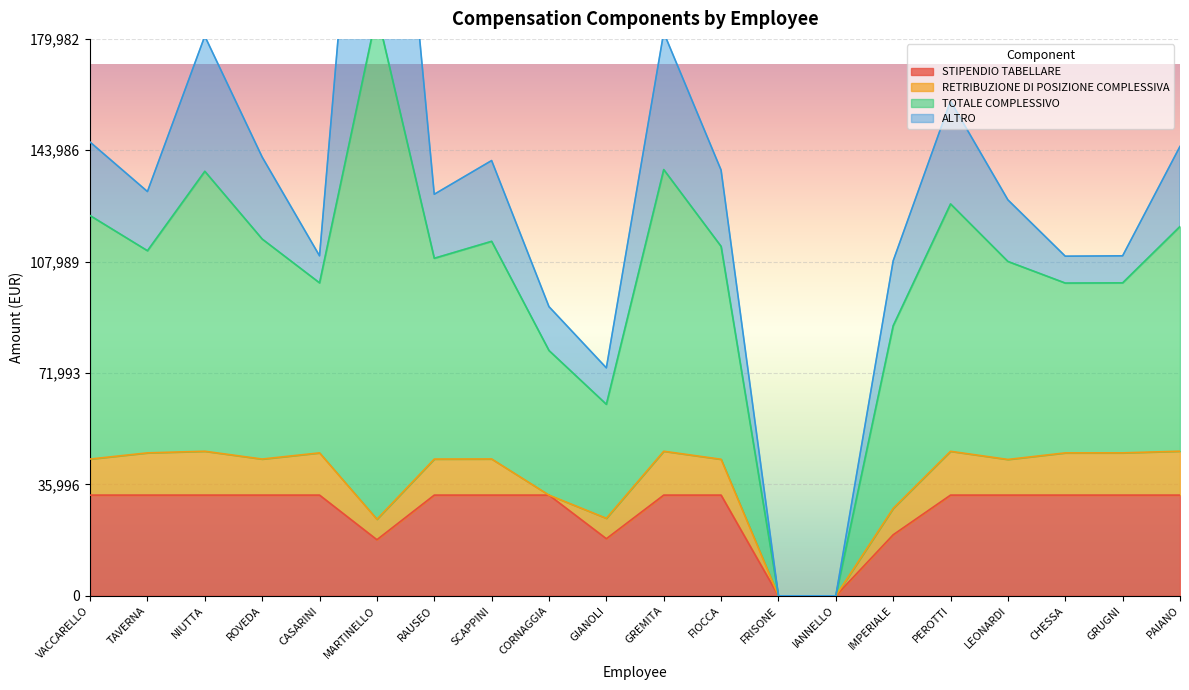

True or false: STIPENDIO TABELLARE and TOTALE COMPLESSIVO cross at least once.

False